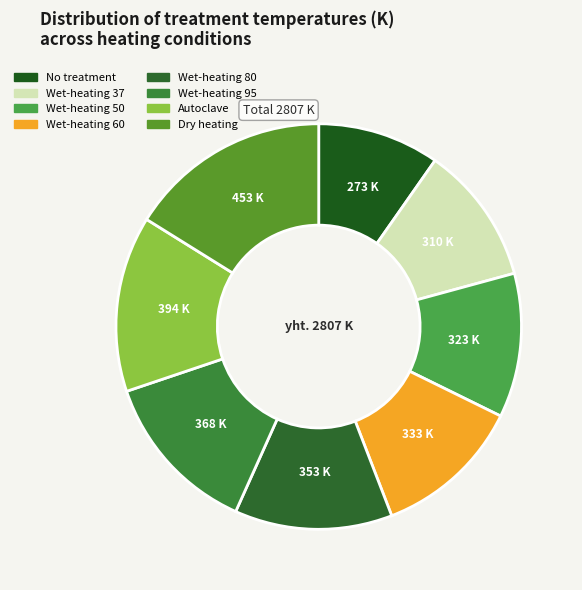

Is Dry heating the majority of the pie?

No